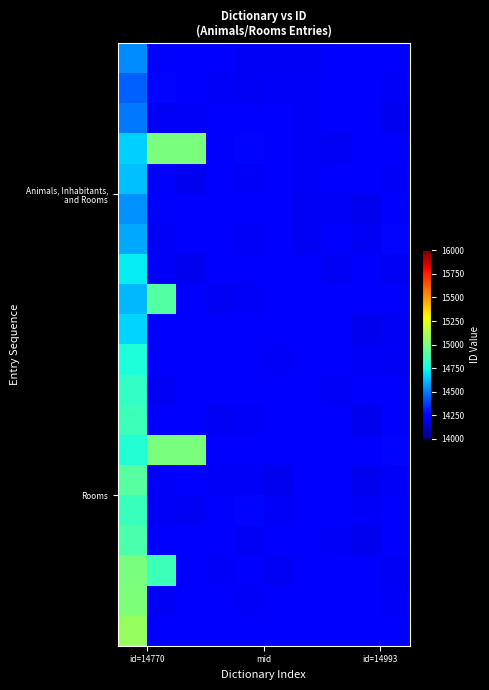

Count the number of data series in this chart.

20